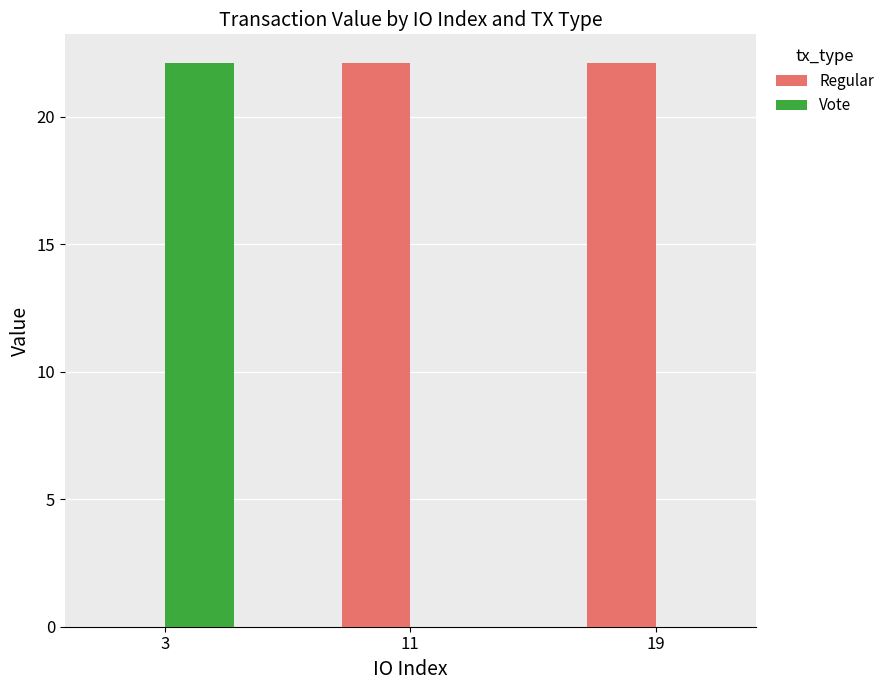

Is it true that Vote equals 9.8 at 19?

False